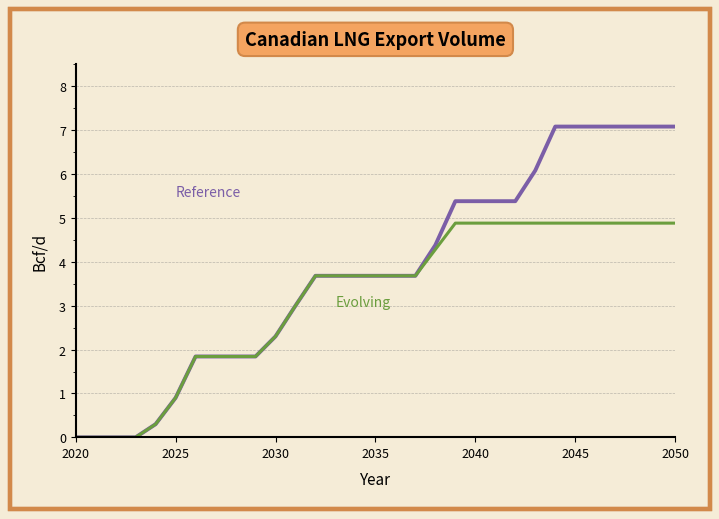

What is the greatest value displayed?

7.1